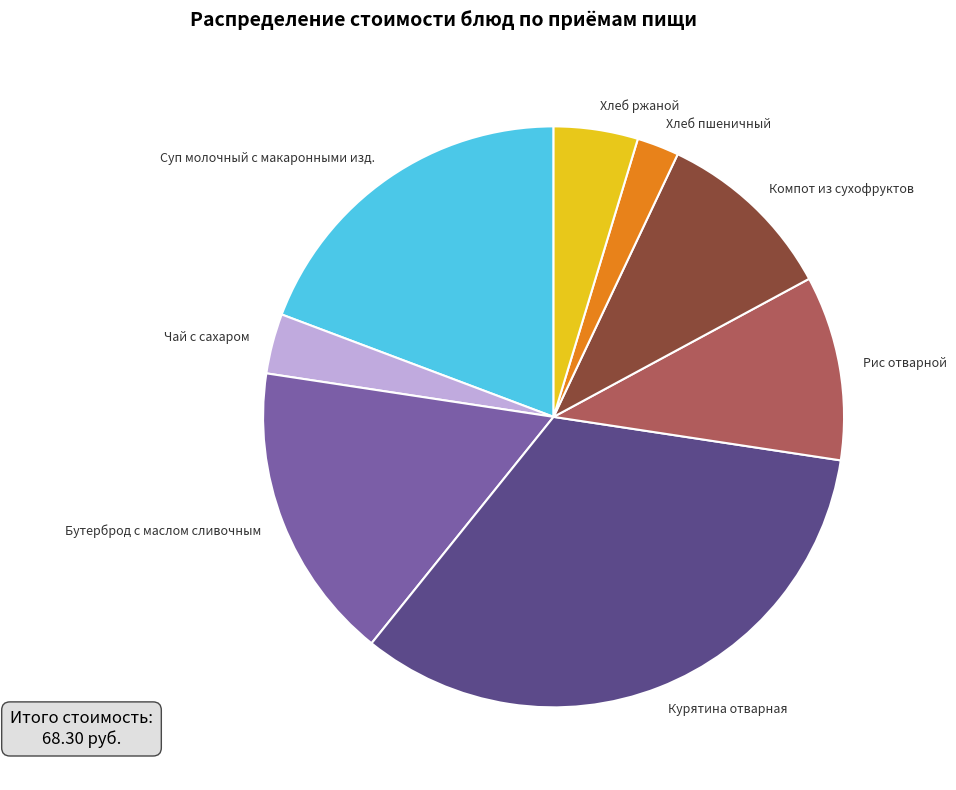

Count the number of slices in the pie.

8